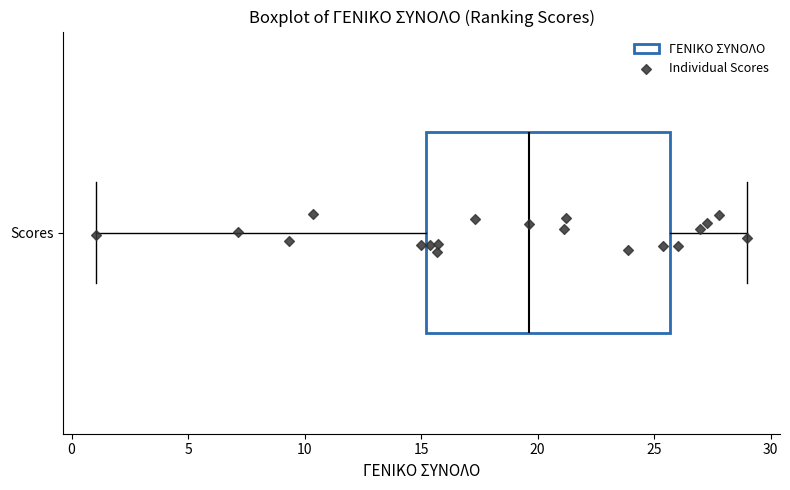

Read this box plot against the x-axis: the position of the median line, the range covered by the box, and the ends of both whiskers. The values are not printed on the chart, so give them approximately, as read against the axis.

median 19.5, box 15.0 to 25.5, whiskers 1.0 to 29.0